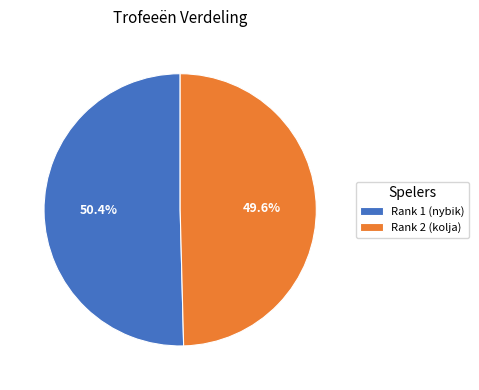

How many segments does this pie chart have?

2